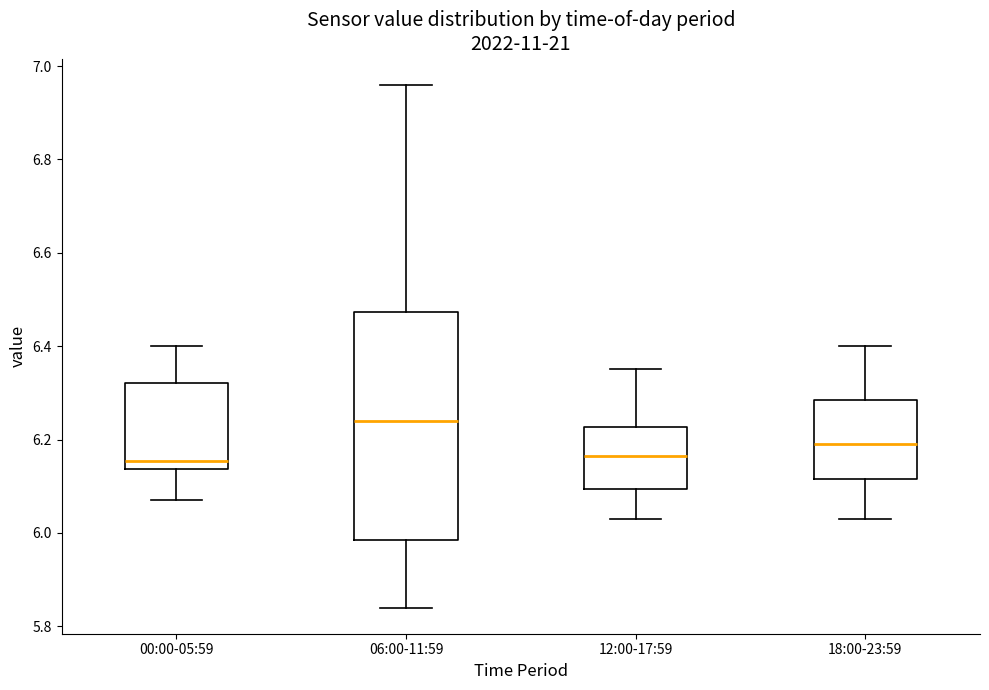

Reading left to right, transcribe this box plot: for each box, give where its median line is, the range the box spans, and where its two whiskers end, as read against the y-axis. The values are not printed on the chart, so give them approximately, as read against the axis.

00:00-05:59: median 6.16, box 6.14 to 6.32, whiskers 6.08 to 6.40
06:00-11:59: median 6.24, box 5.98 to 6.48, whiskers 5.84 to 6.96
12:00-17:59: median 6.16, box 6.10 to 6.22, whiskers 6.04 to 6.36
18:00-23:59: median 6.20, box 6.12 to 6.28, whiskers 6.04 to 6.40